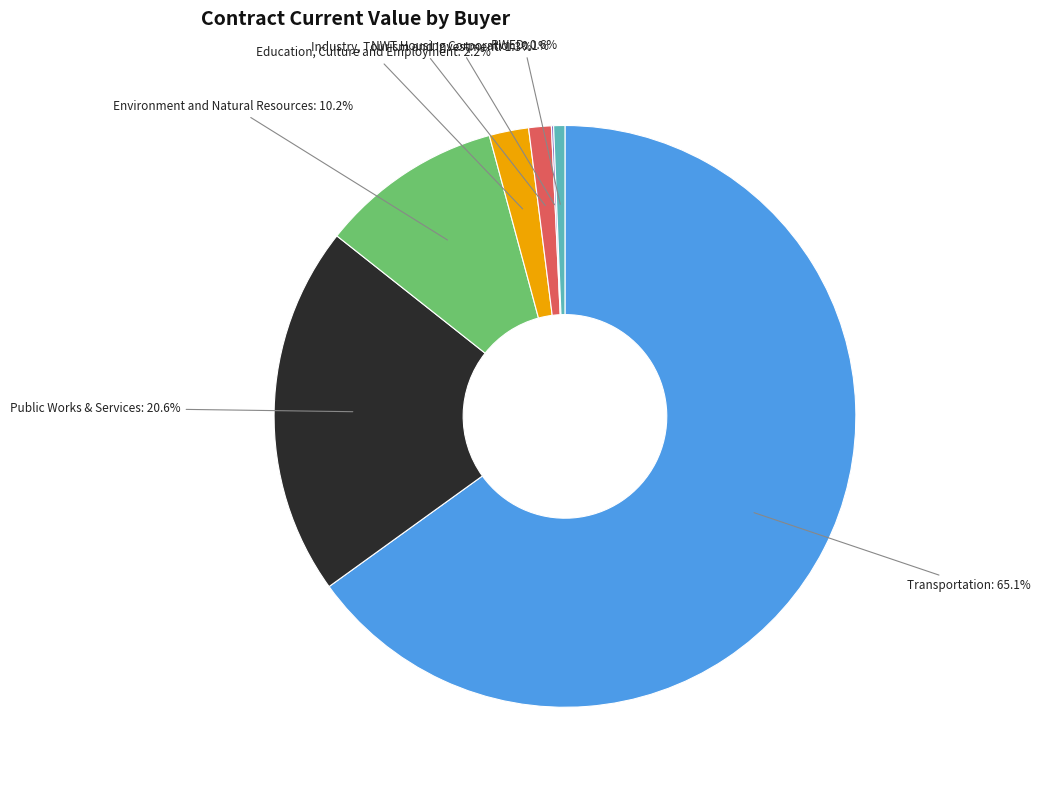

What percentage do Education, Culture and Employment and Public Works & Services together represent?

22.8%